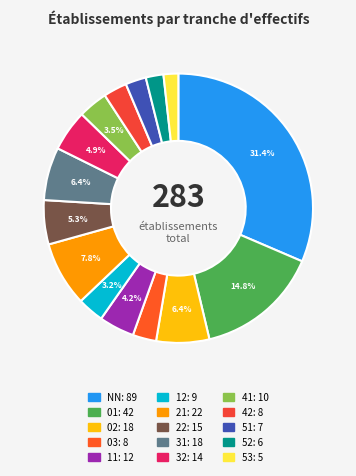

What is the smallest slice in the pie chart?

53